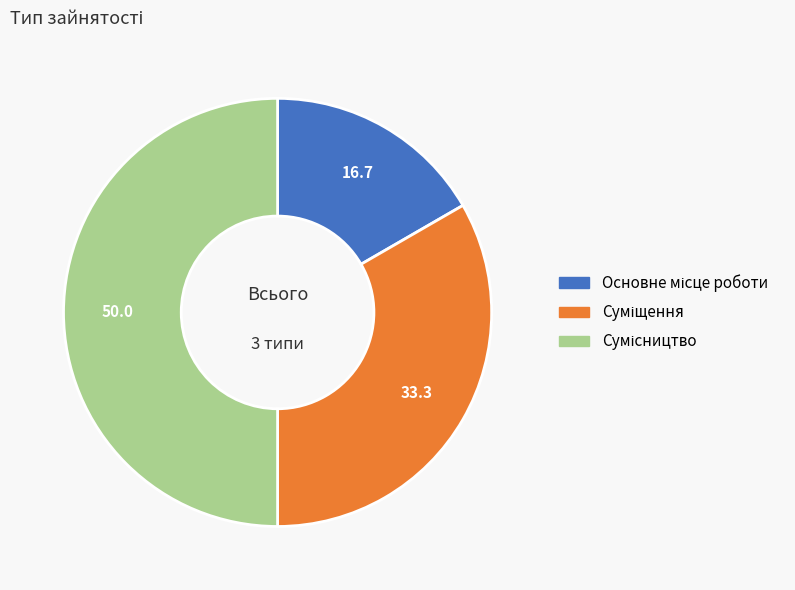

Is it true that Основне місце роботи is 17% of the pie?

True